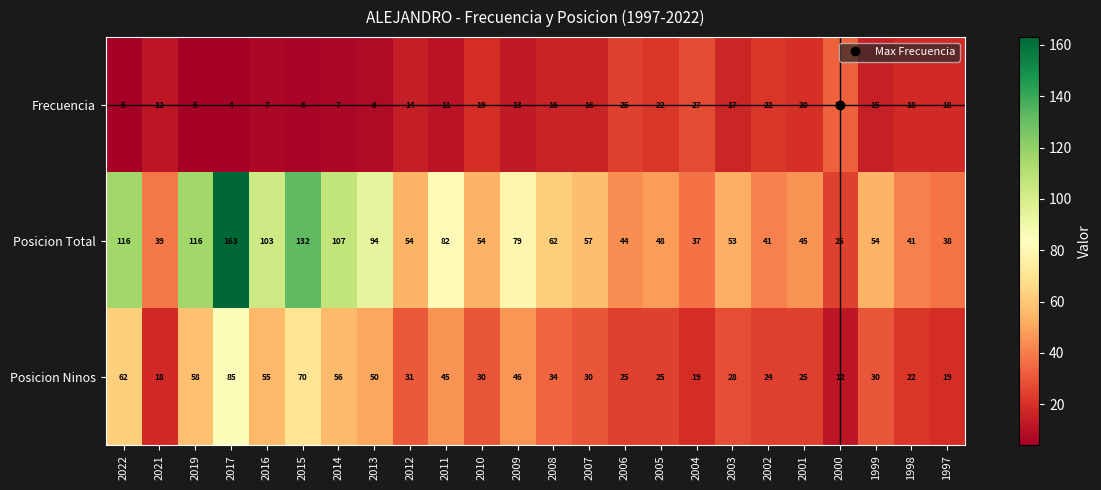

List the series in order of their peak value, lowest first.

Frecuencia, Posicion Ninos, Posicion Total